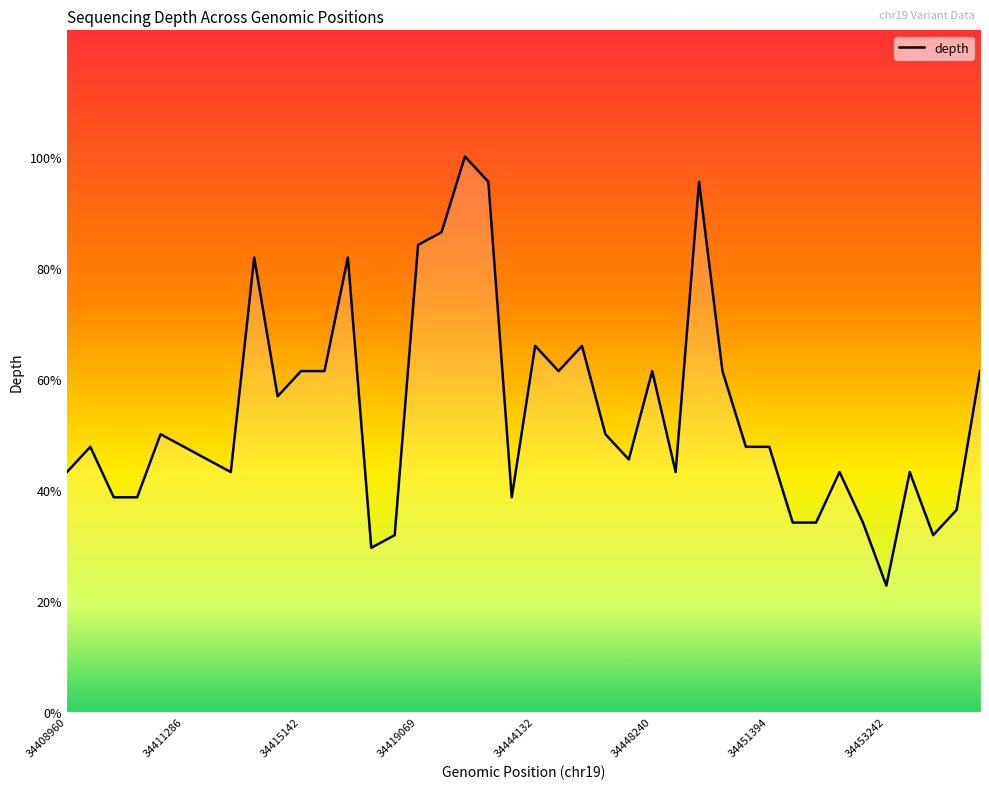

Which has a higher value, 22 or 17?

17